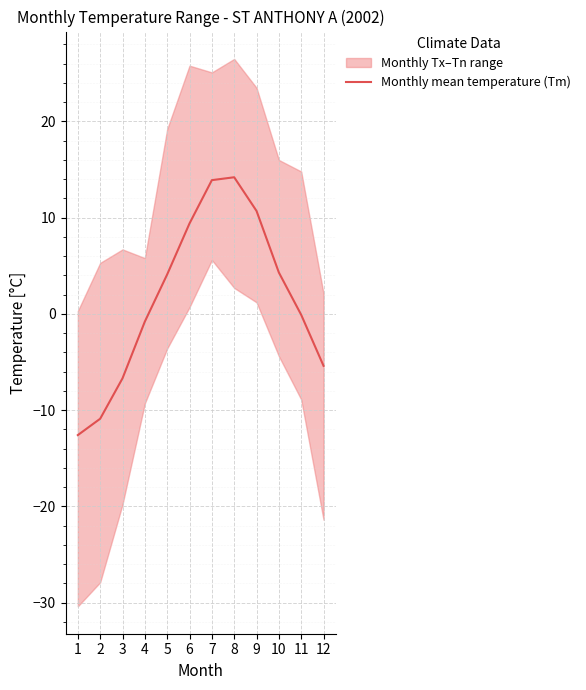

How many interior local peaks (higher than both neighbors) does the data have?

1